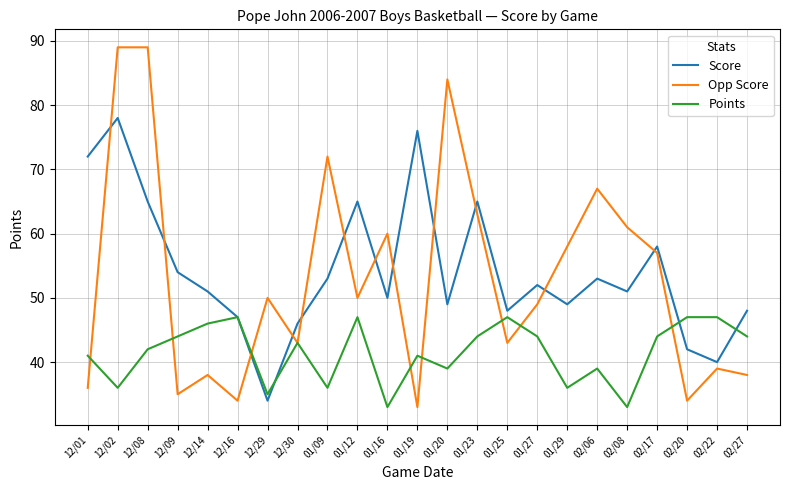

Between which two adjacent categories do Points and Opp Score first intersect?

12/01 and 12/02